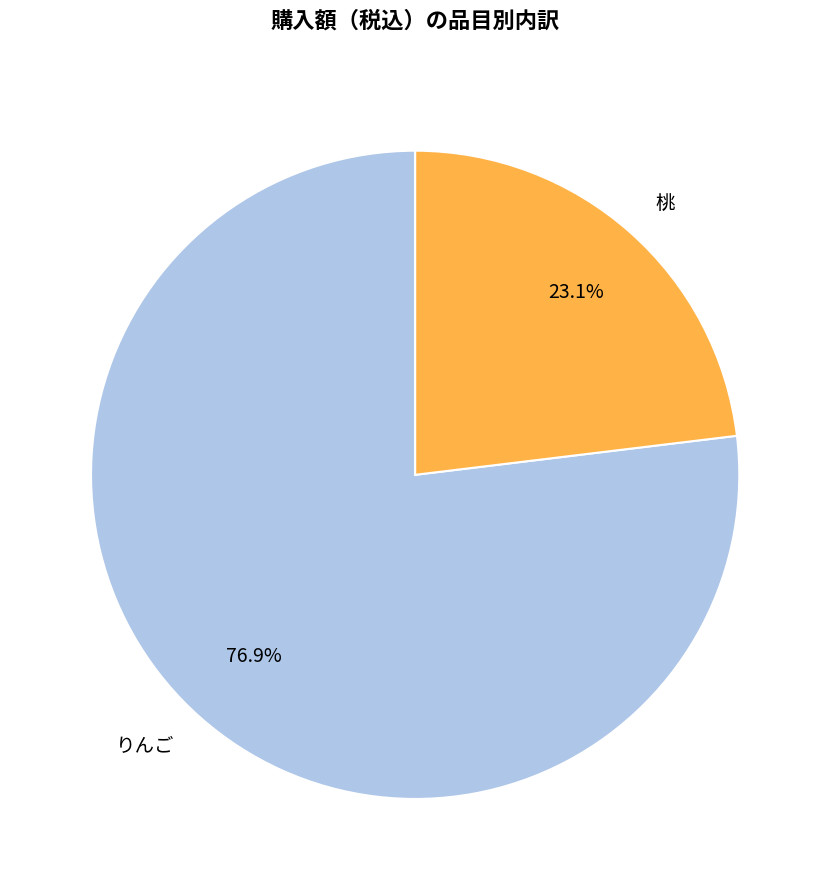

What is the largest slice in the pie chart?

りんご